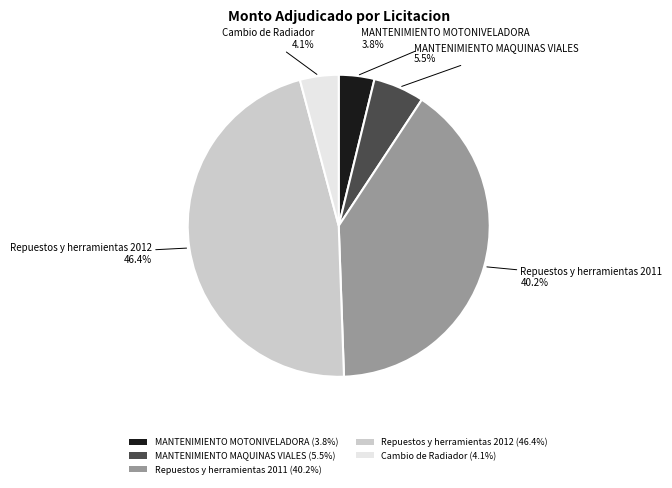

Which has a higher value, Cambio de Radiador (4.1%) or Repuestos y herramientas 2011 (40.2%)?

Repuestos y herramientas 2011 (40.2%)